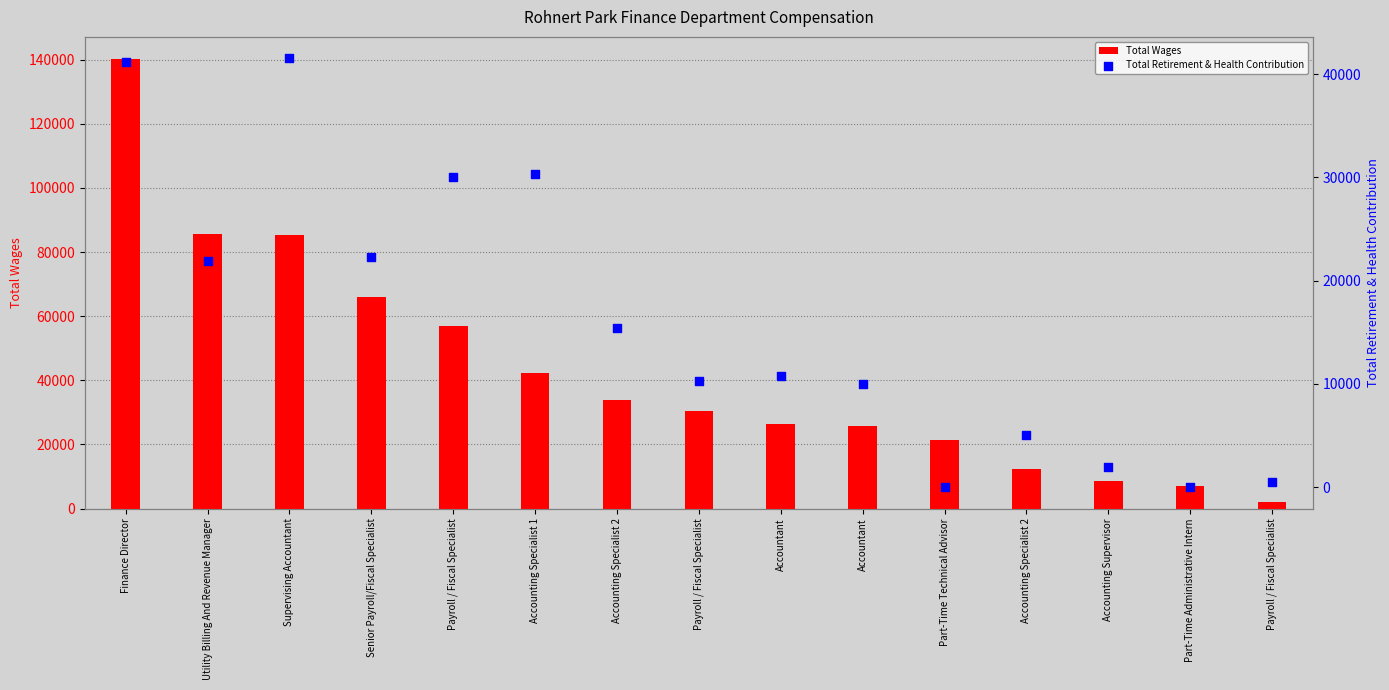

Which series has the largest total across all categories?

Total Wages